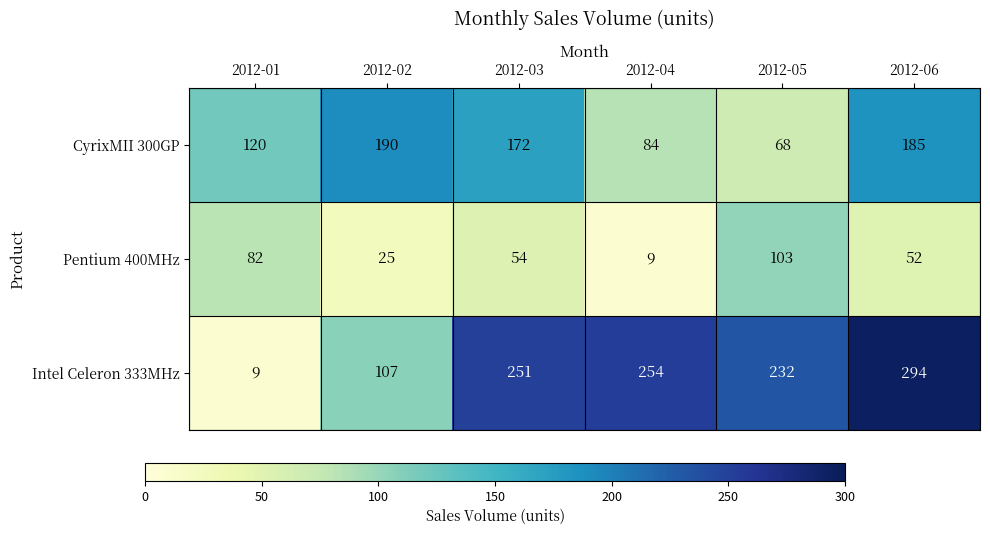

True or false: Pentium 400MHz has a value of 15 at 2012-06.

False